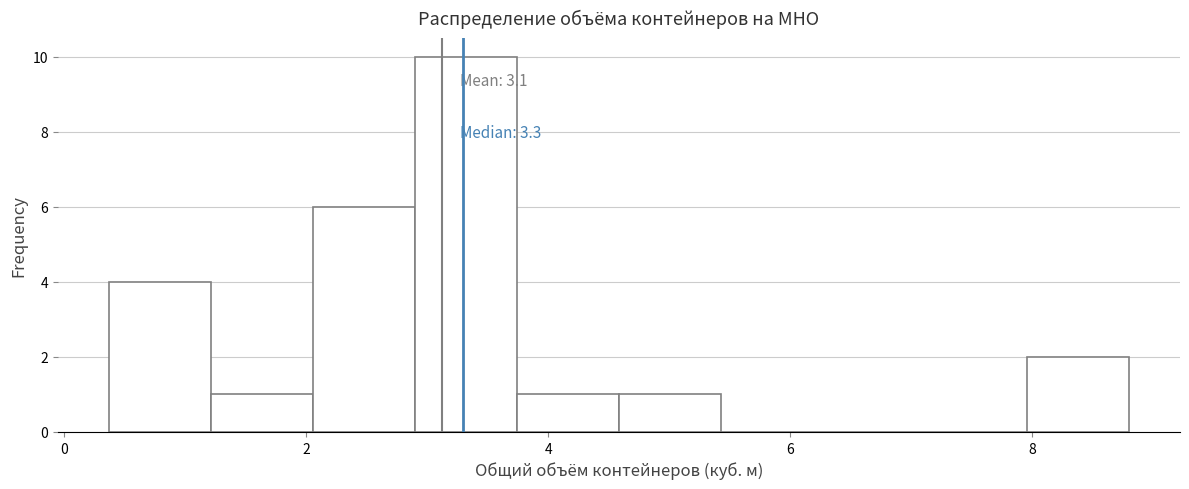

Which range on the x-axis has the tallest bar?

2.8 to 3.8